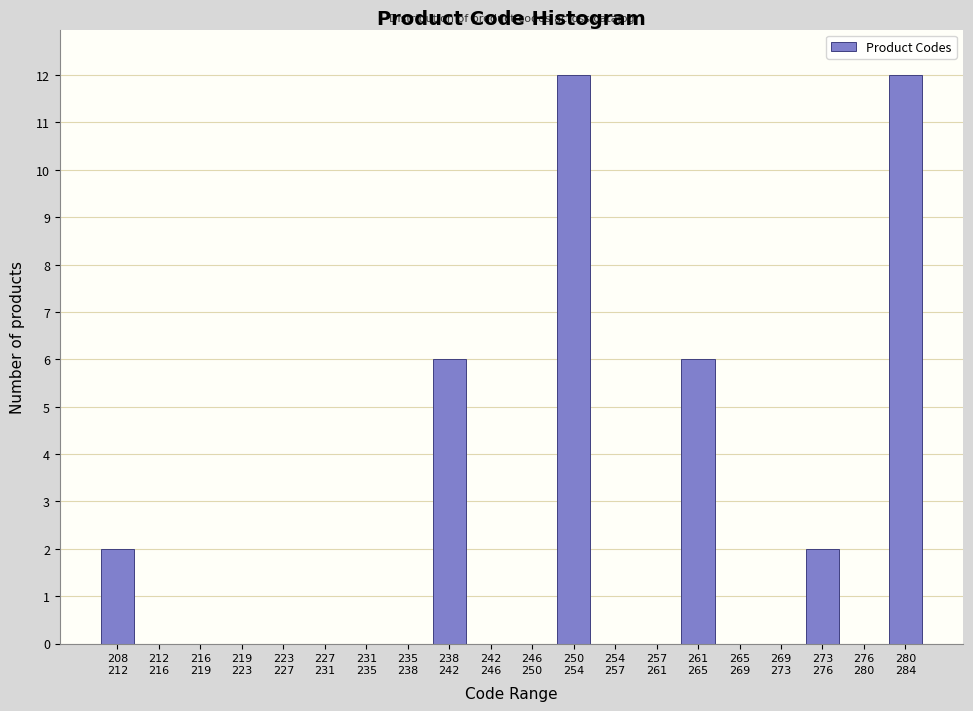

What is the maximum value shown in the chart?

12